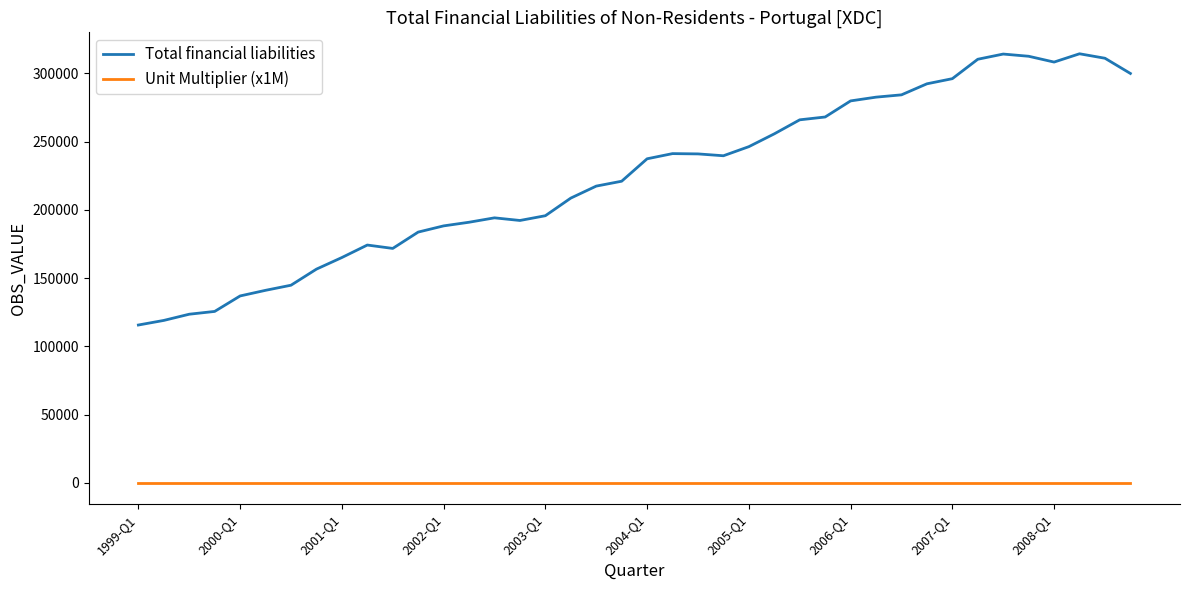

What is the highest value of the Total financial liabilities series?

314454.6